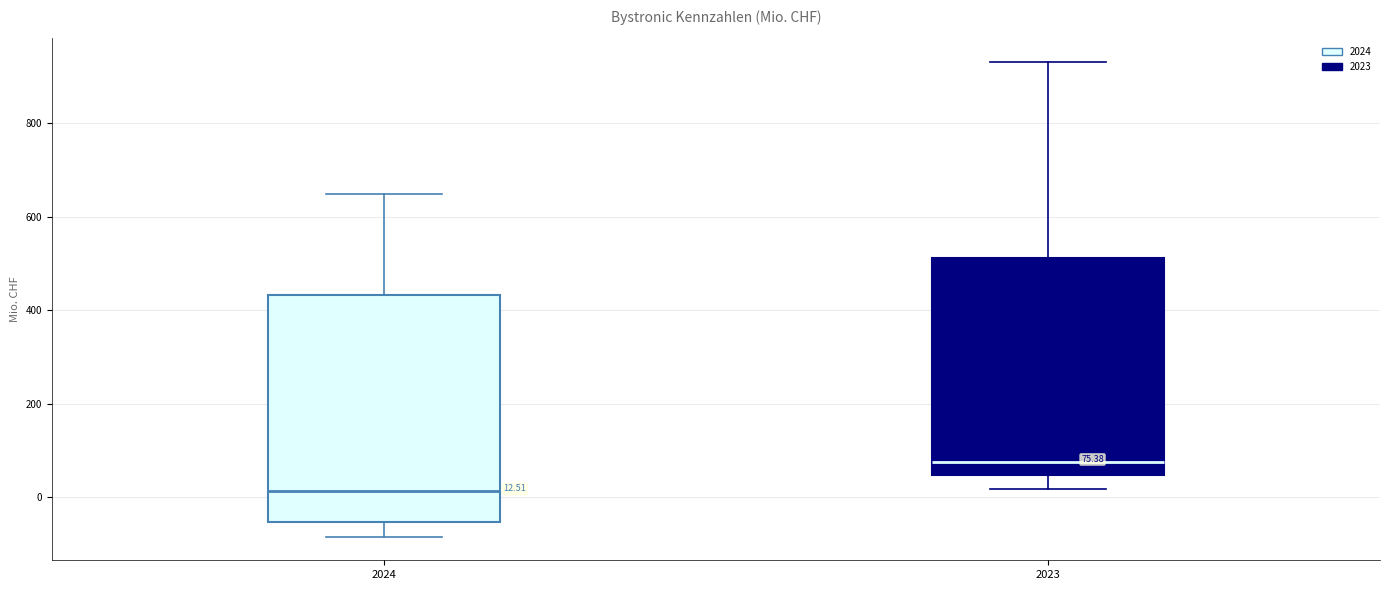

Which box's median line is the highest?

2023